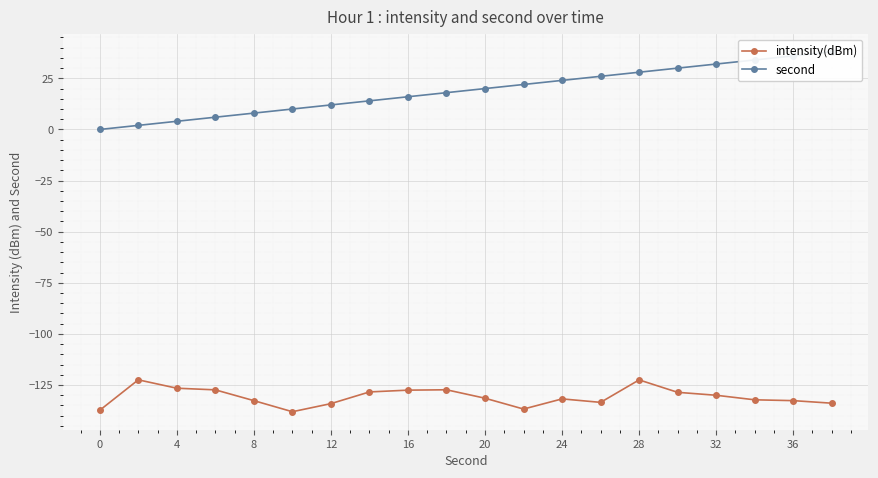

Count the number of data series in this chart.

2